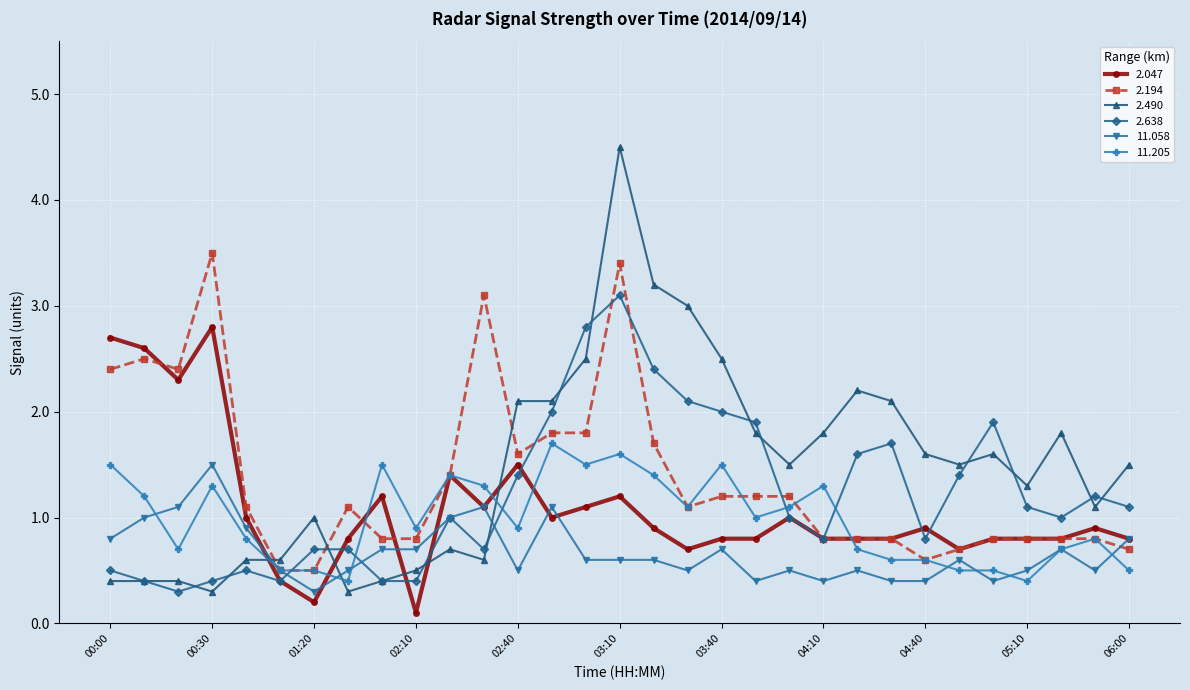

Reading left to right, transcribe all the data shown in this chart.

2.047: 2.7	2.6	2.3	2.8	1.0	0.4	0.2	0.8	1.2	0.1	1.4	1.1	1.5	1.0	1.1	1.2	0.9	0.7	0.8	0.8	1.0	0.8	0.8	0.8	0.9	0.7	0.8	0.8	0.8	0.9	0.8
2.194: 2.4	2.5	2.4	3.5	1.1	0.5	0.5	1.1	0.8	0.8	1.4	3.1	1.6	1.8	1.8	3.4	1.7	1.1	1.2	1.2	1.2	0.8	0.8	0.8	0.6	0.7	0.8	0.8	0.8	0.8	0.7
2.490: 0.4	0.4	0.4	0.3	0.6	0.6	1.0	0.3	0.4	0.5	0.7	0.6	2.1	2.1	2.5	4.5	3.2	3.0	2.5	1.8	1.5	1.8	2.2	2.1	1.6	1.5	1.6	1.3	1.8	1.1	1.5
2.638: 0.5	0.4	0.3	0.4	0.5	0.4	0.7	0.7	0.4	0.4	1.0	0.7	1.4	2.0	2.8	3.1	2.4	2.1	2.0	1.9	1.0	0.8	1.6	1.7	0.8	1.4	1.9	1.1	1.0	1.2	1.1
11.058: 0.8	1.0	1.1	1.5	0.9	0.5	0.3	0.5	0.7	0.7	1.0	1.1	0.5	1.1	0.6	0.6	0.6	0.5	0.7	0.4	0.5	0.4	0.5	0.4	0.4	0.6	0.4	0.5	0.7	0.5	0.8
11.205: 1.5	1.2	0.7	1.3	0.8	0.5	0.5	0.4	1.5	0.9	1.4	1.3	0.9	1.7	1.5	1.6	1.4	1.1	1.5	1.0	1.1	1.3	0.7	0.6	0.6	0.5	0.5	0.4	0.7	0.8	0.5